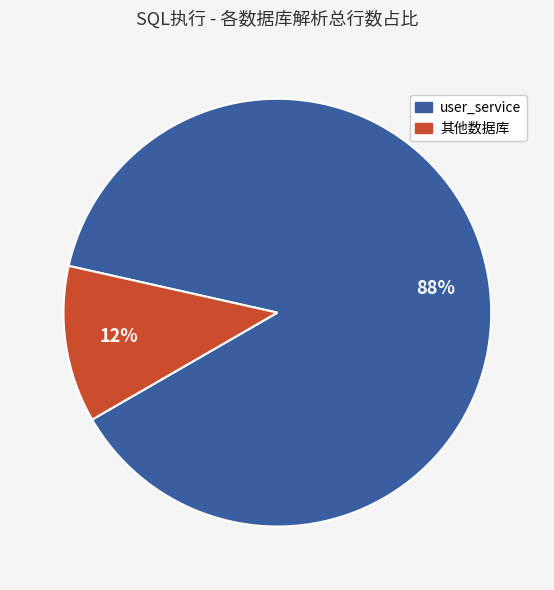

Is there a majority slice in this chart?

Yes